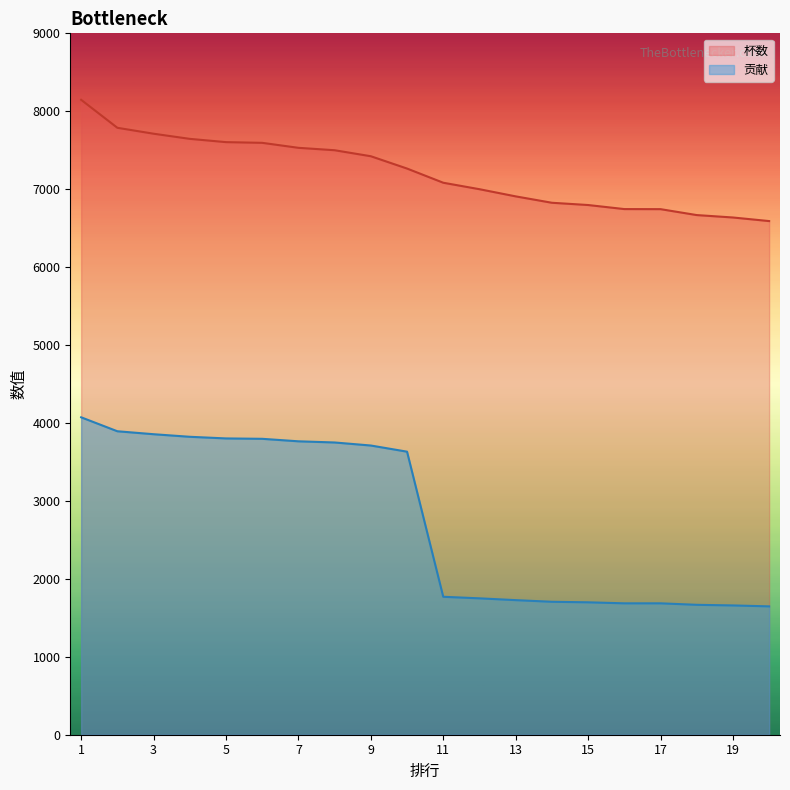

True or false: 贡献 has more than 2 interior local peaks.

False